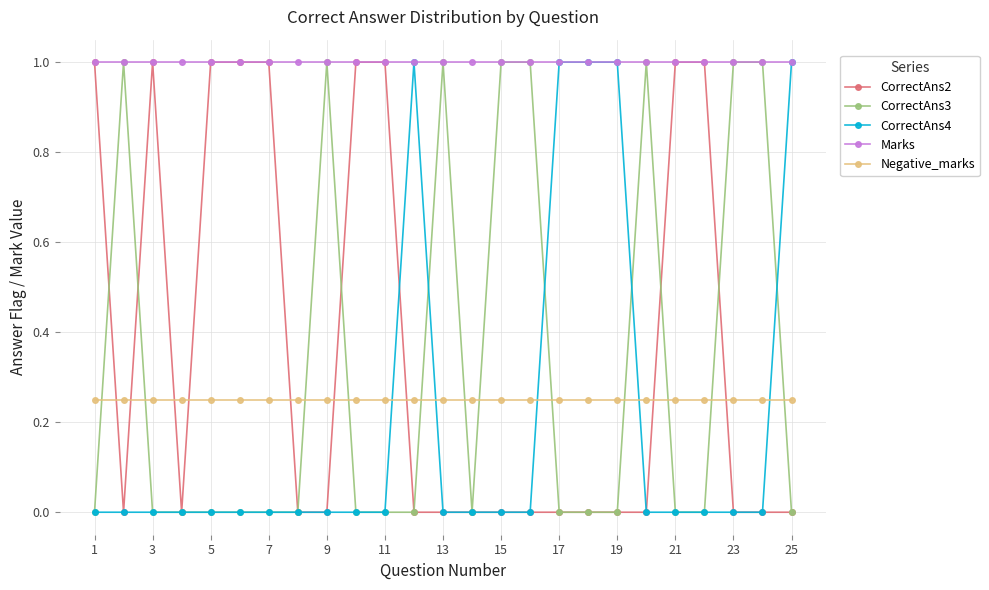

Is this an area chart (filled region under the line)?

No